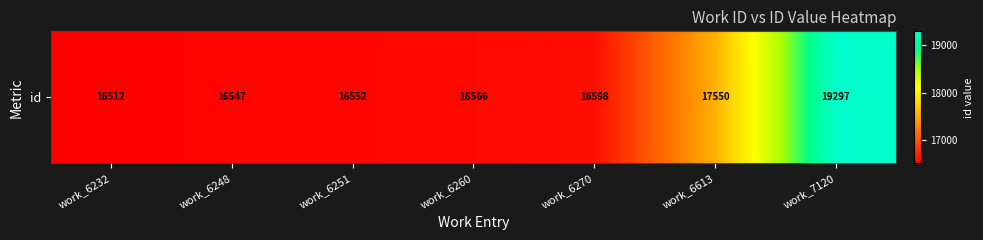

Rank the categories by value from highest to lowest.

work_7120, work_6613, work_6270, work_6260, work_6251, work_6248, work_6232